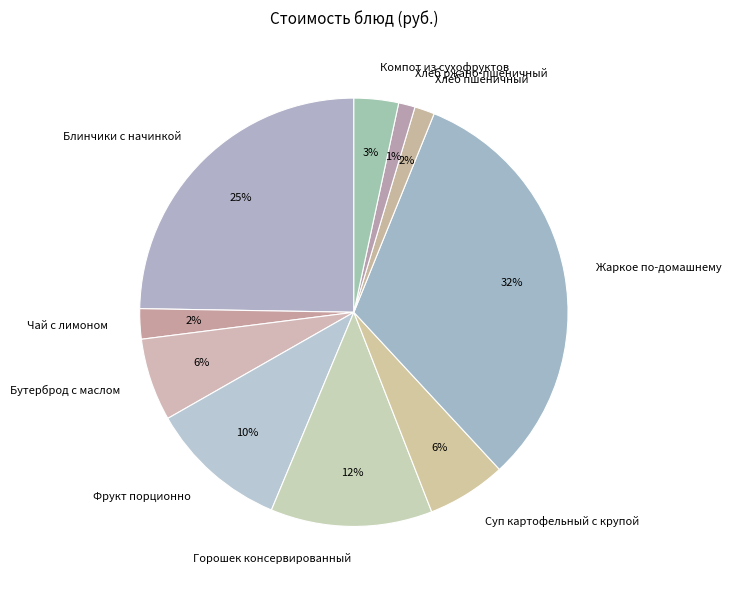

Is it true that Суп картофельный с крупой is 6% of the pie?

True